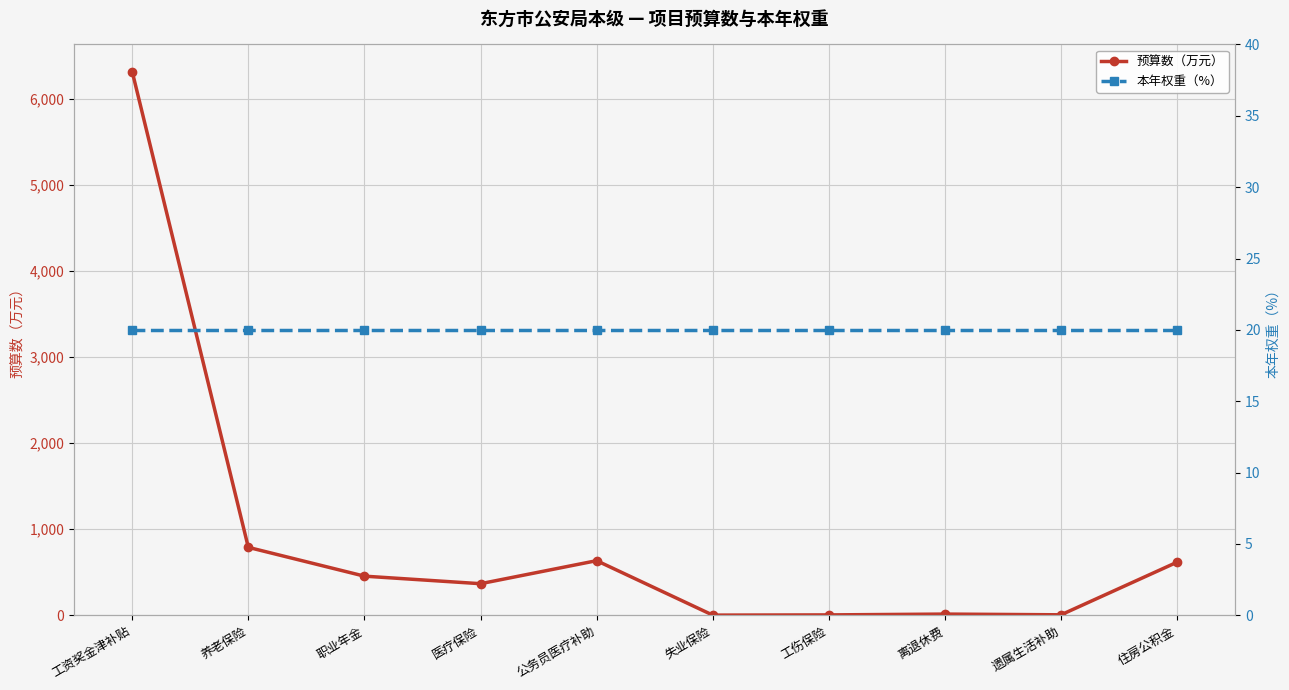

What is the value of the 预算数（万元） point at the 7th from the left?

4.3